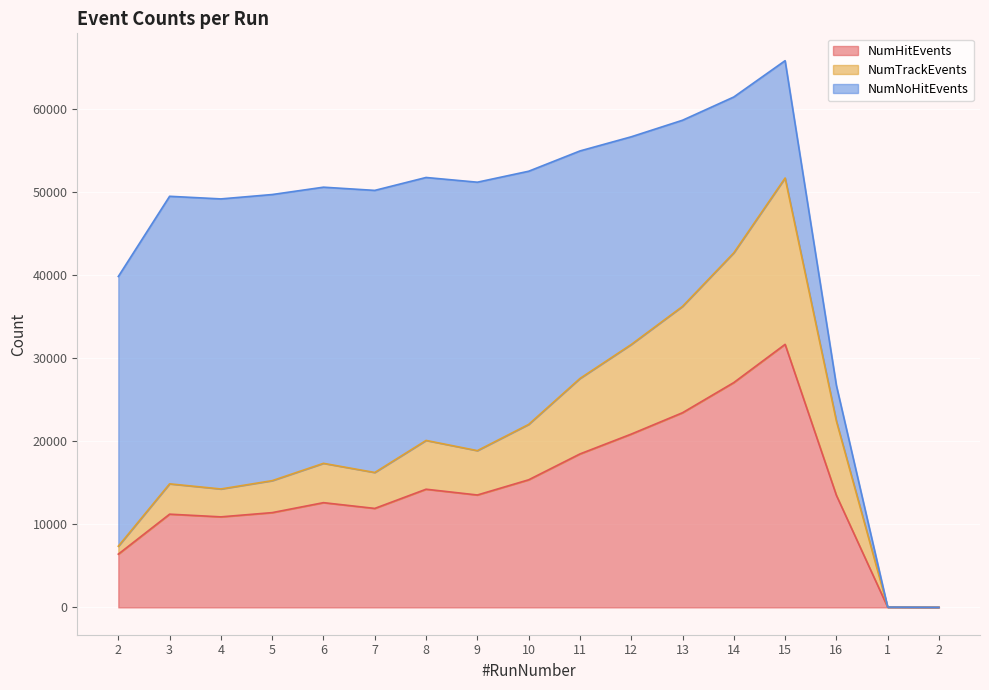

What is the label of the 5th point from the left?

6